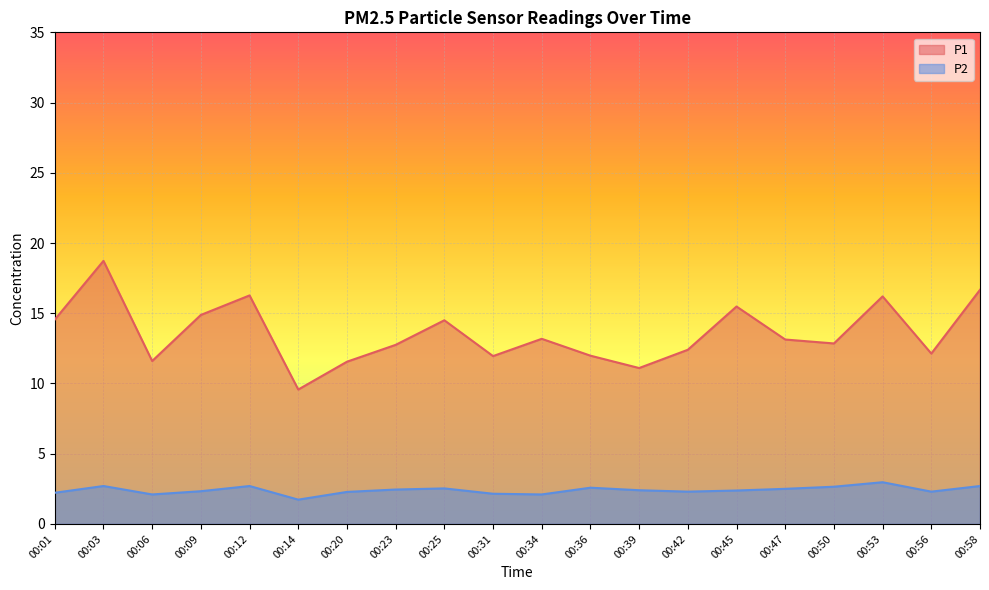

What is the value of the P2 point at the 16th from the left?

2.5